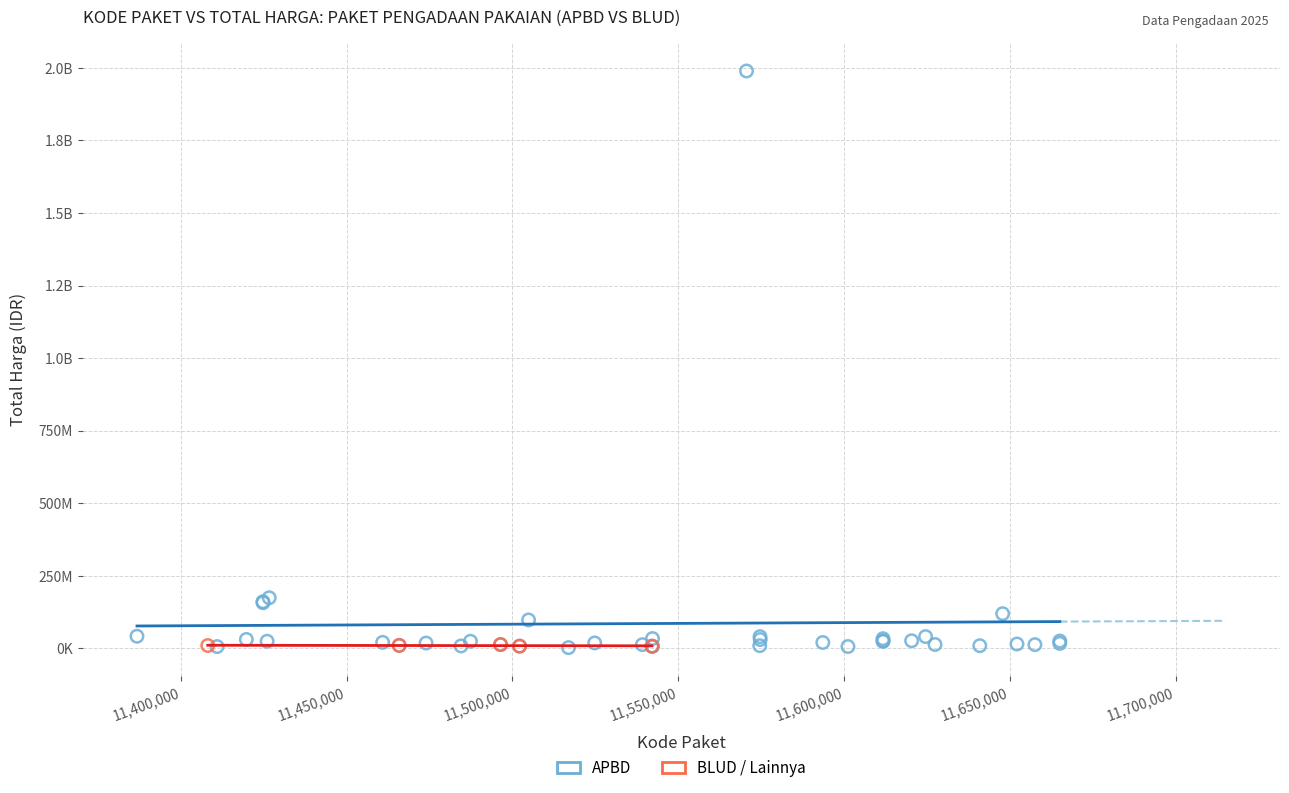

What are all the series names shown in the legend?

APBD, BLUD / Lainnya